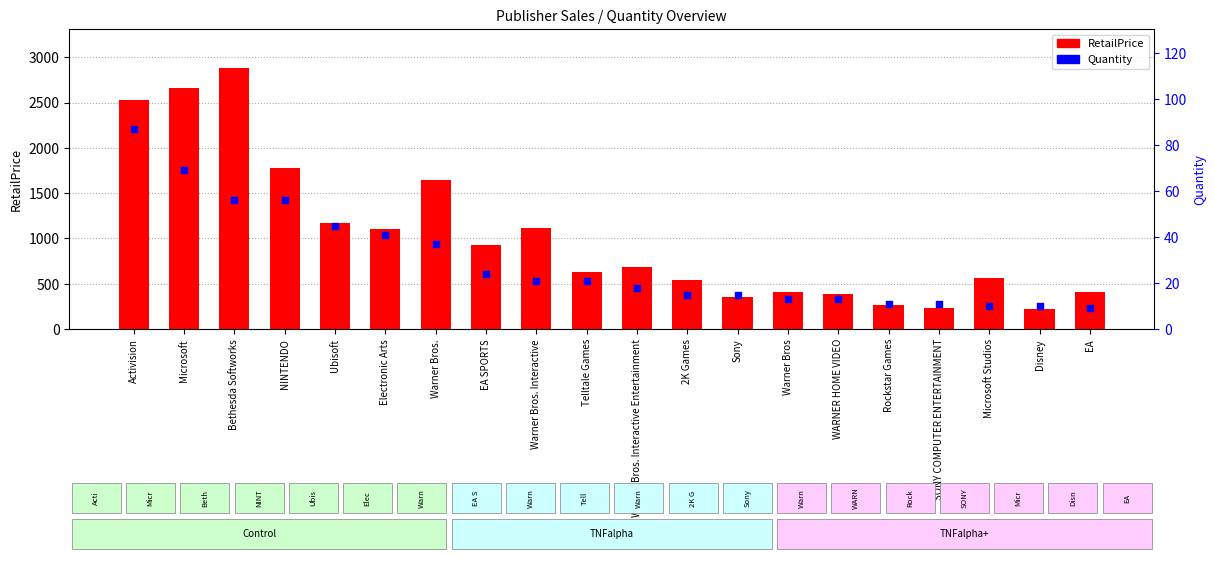

What are all the series names shown in the legend?

RetailPrice, Quantity